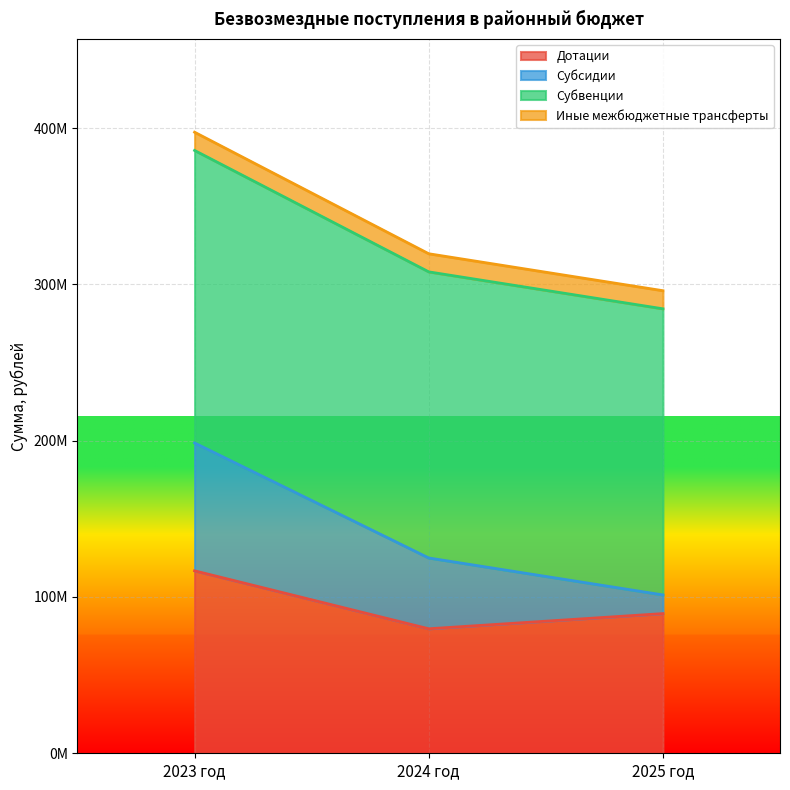

What is the label of the 2nd point from the left?

2024 год